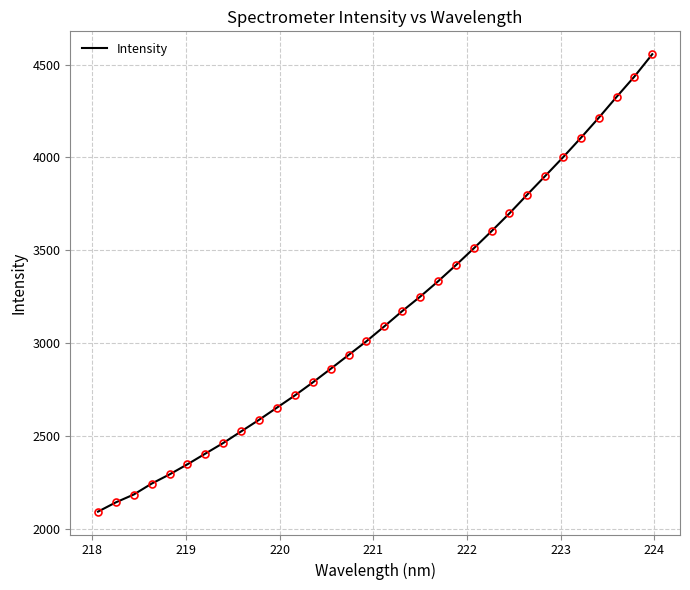

What is the smallest value displayed?

2093.8